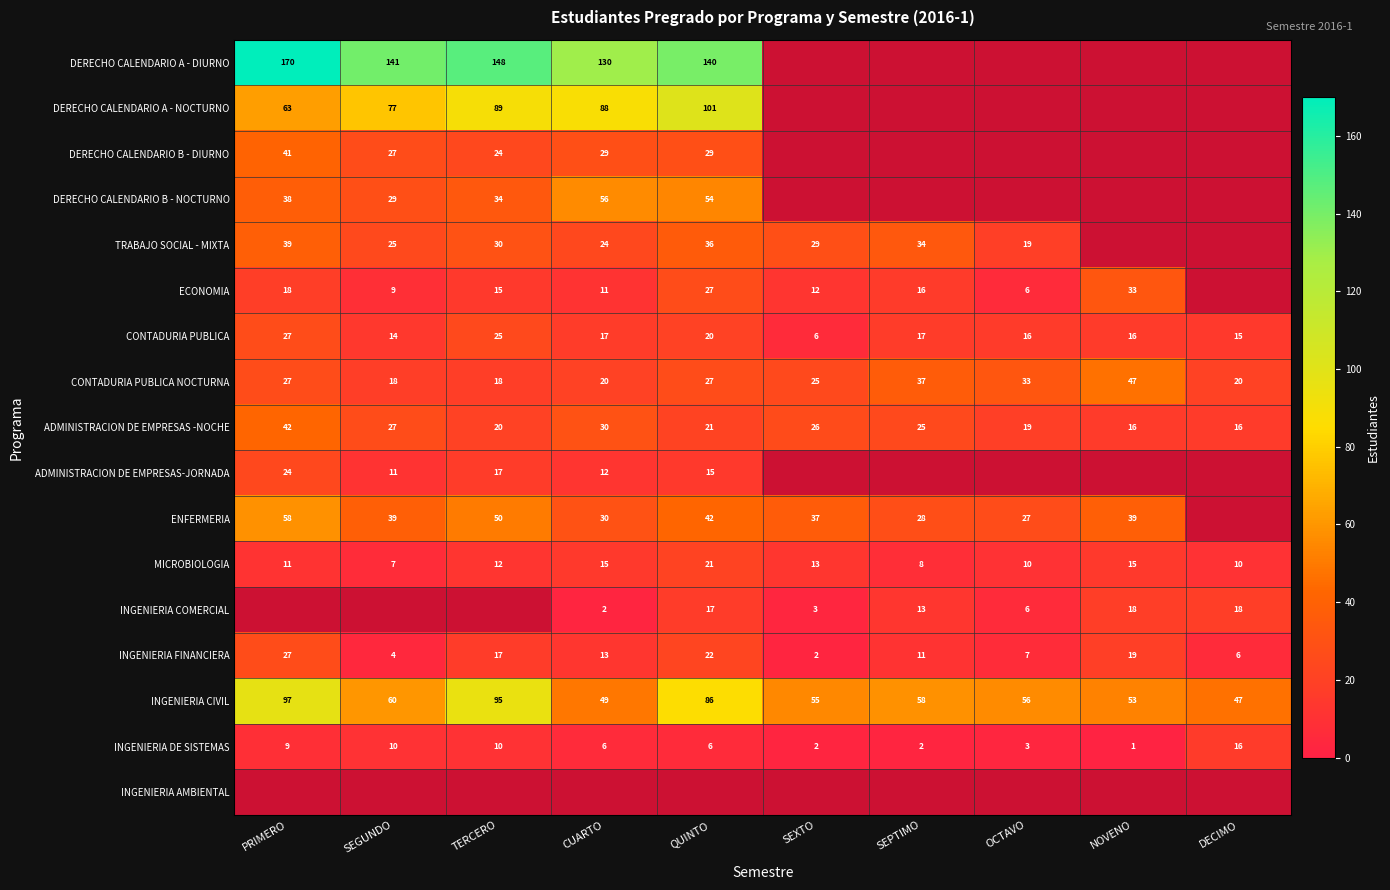

What is the difference between the maximum and minimum values in the INGENIERIA DE SISTEMAS series?

15